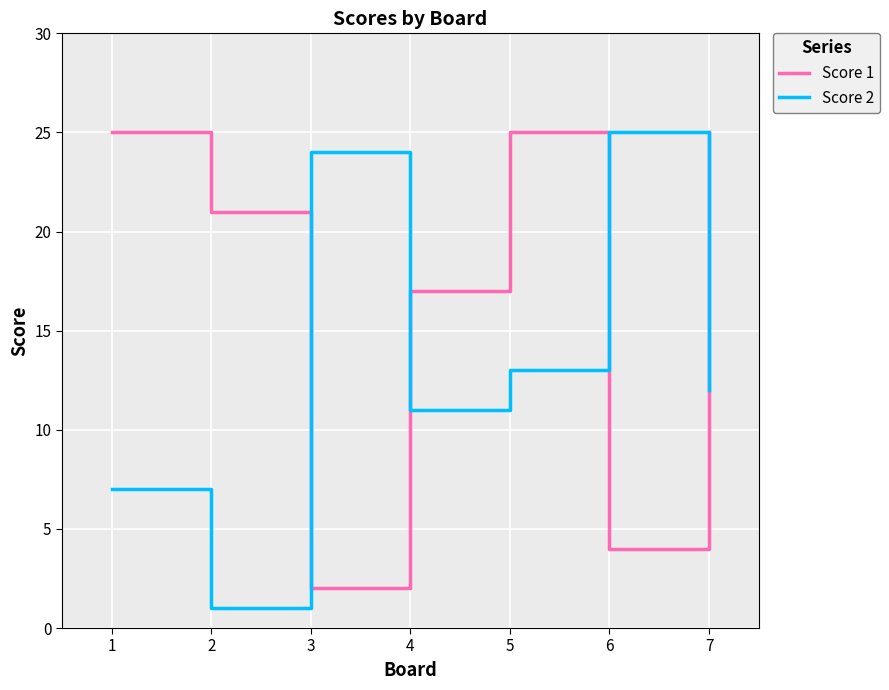

The value of Score 2 at 7 is 12. True or false?

True